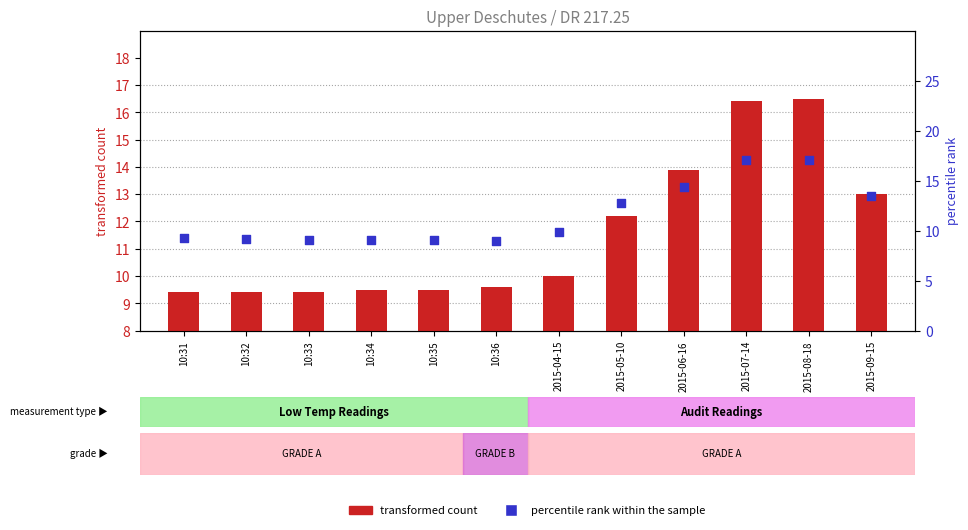

Which series contains the highest Y value?

percentile rank within the sample